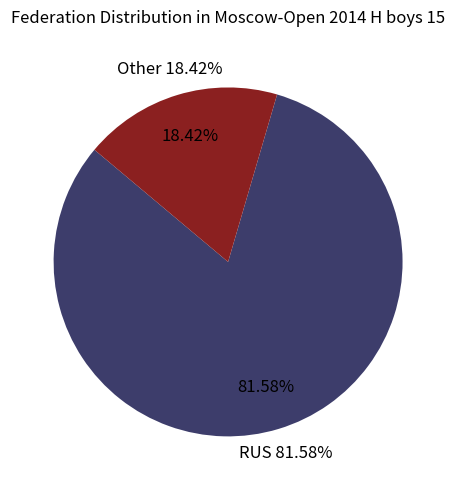

What percentage is the RUS slice, to the nearest percent?

82%